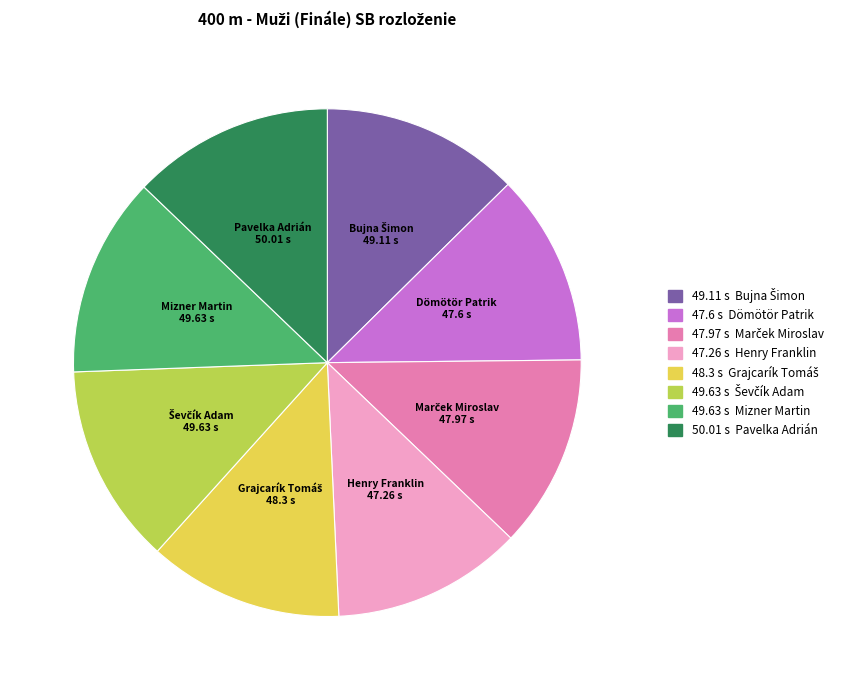

Count the number of slices in the pie.

8